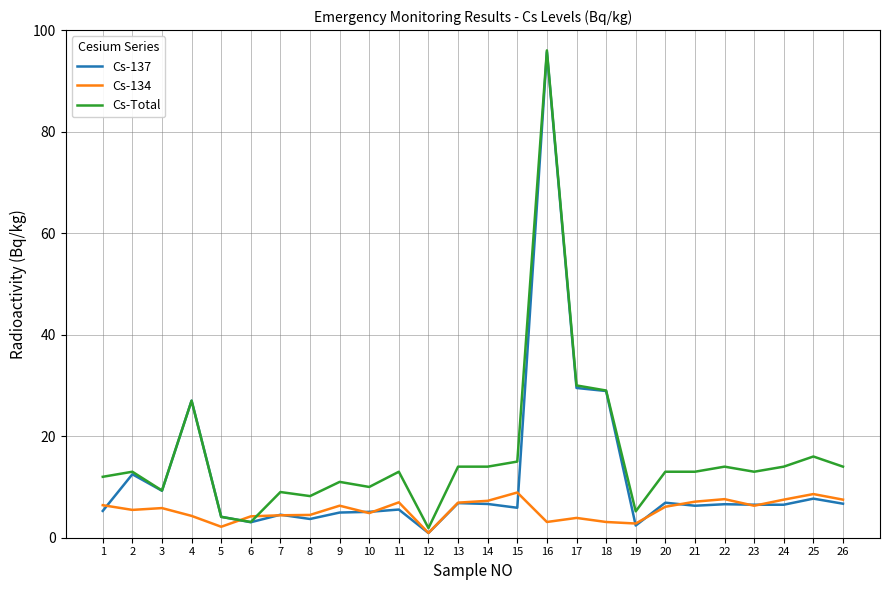

What is the maximum value for Cs-134?

8.9